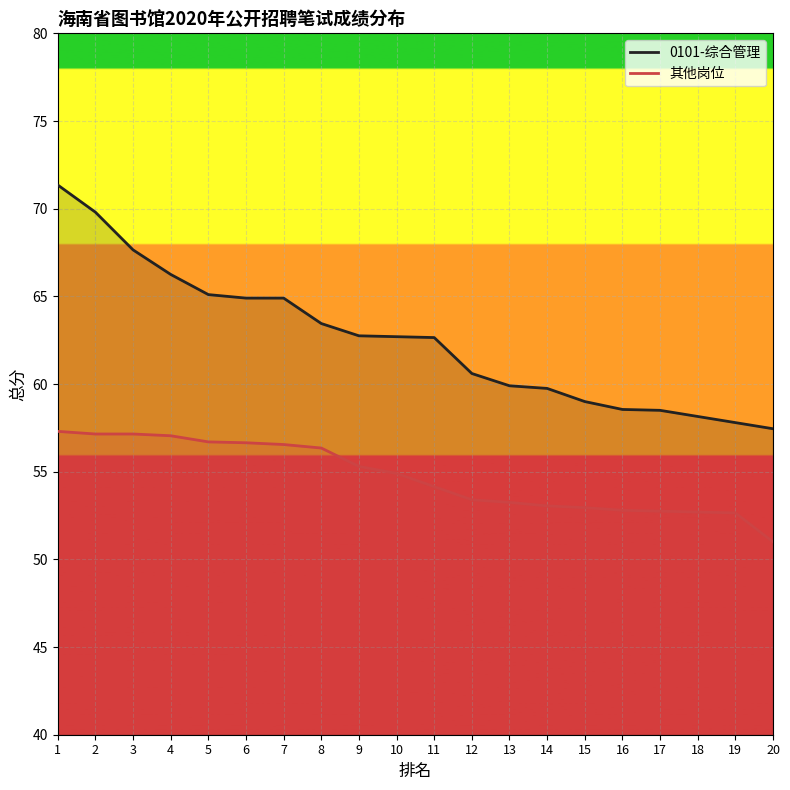

True or false: 0101-综合管理 and 其他岗位 cross at least once.

False